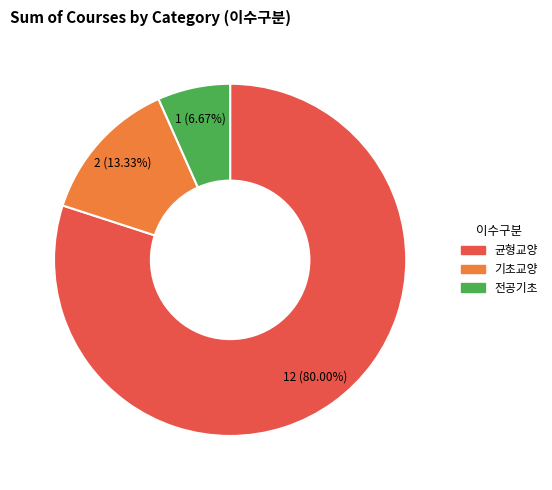

Count the number of slices in the pie.

3